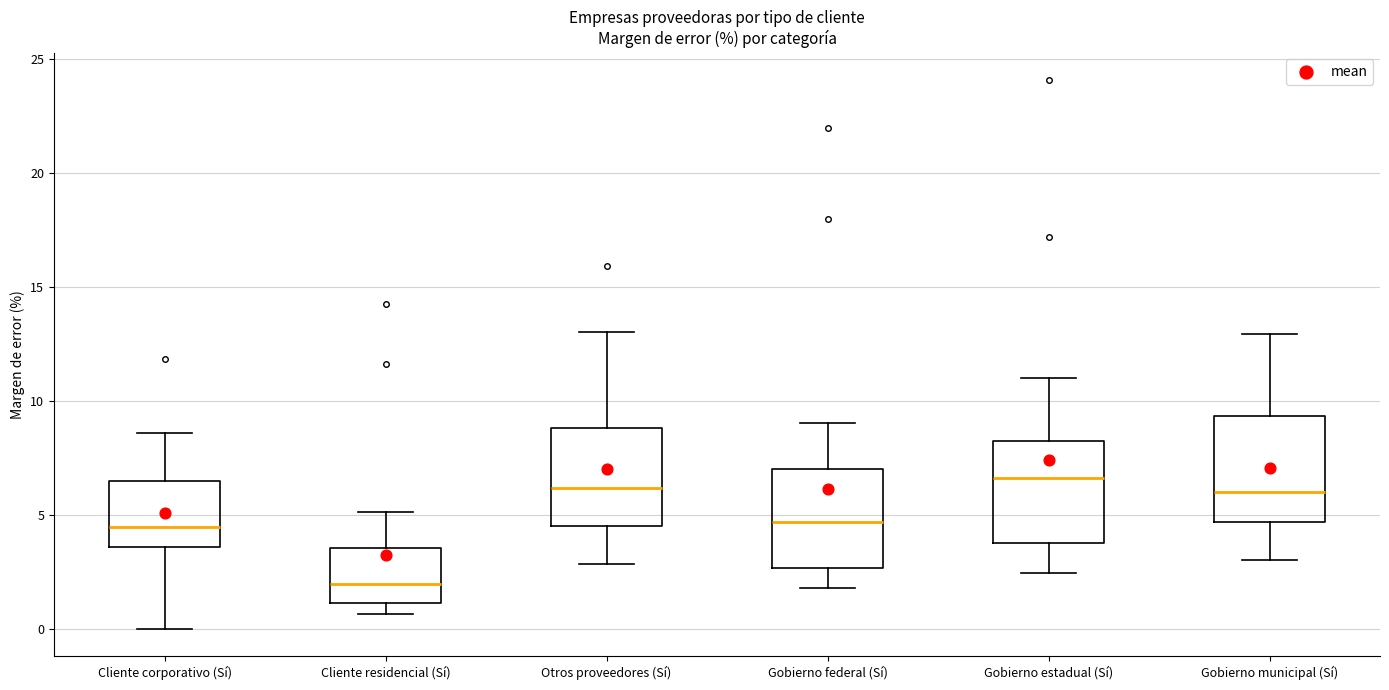

Where is the lower edge of the box for Gobierno estadual (Sí) on the y-axis? The values are not printed on the chart, so give them approximately, as read against the axis.

4.0